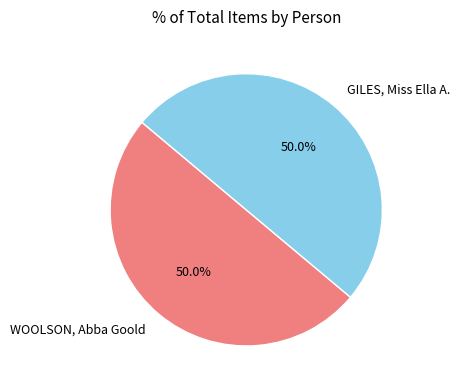

Combined, what portion of the pie is GILES, Miss Ella A. and WOOLSON, Abba Goold?

100.0%